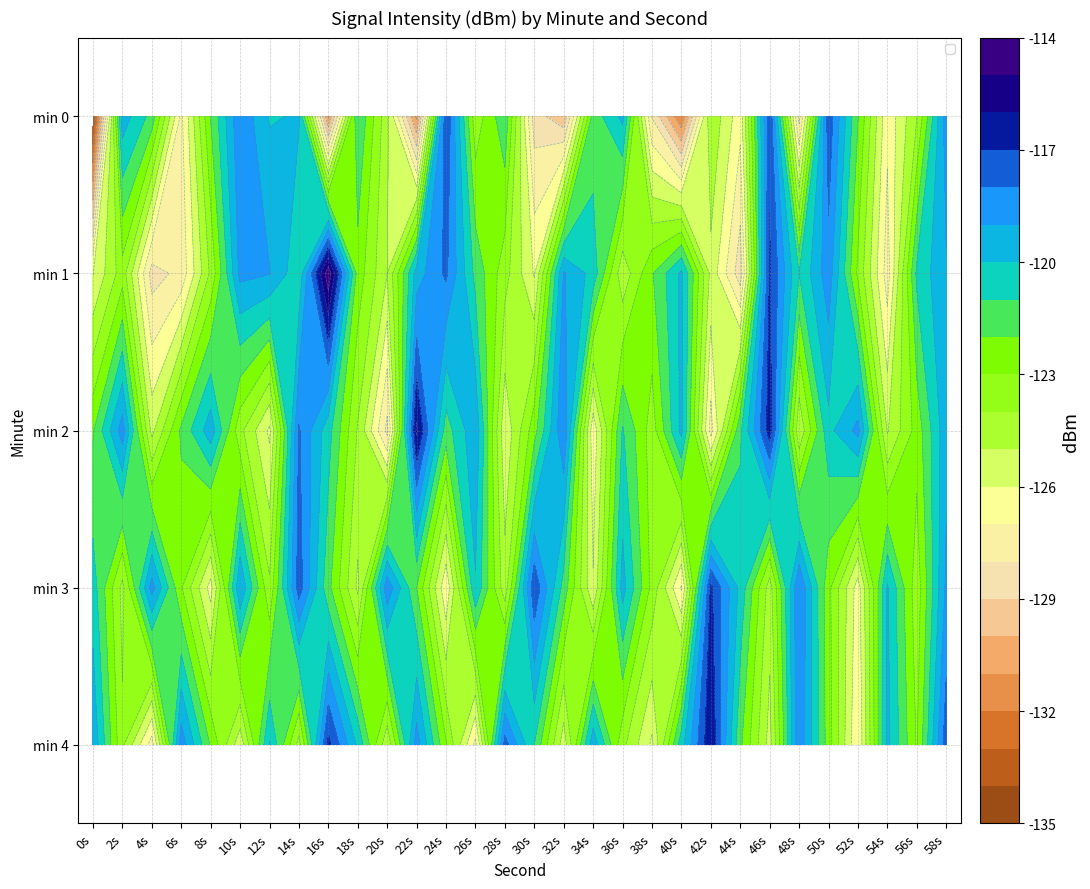

What is the difference between the min 2 values at 24s and 54s?

3.6